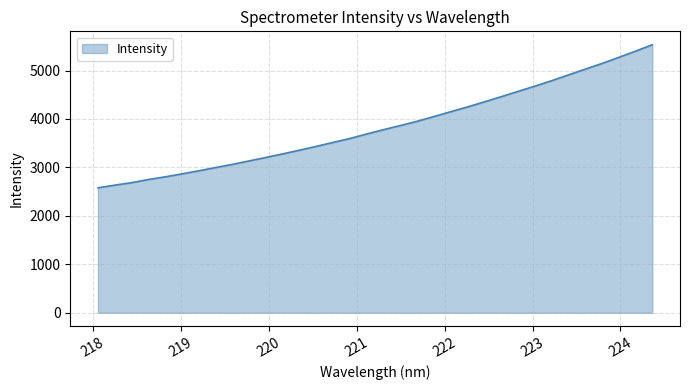

What is the greatest value displayed?

5531.7